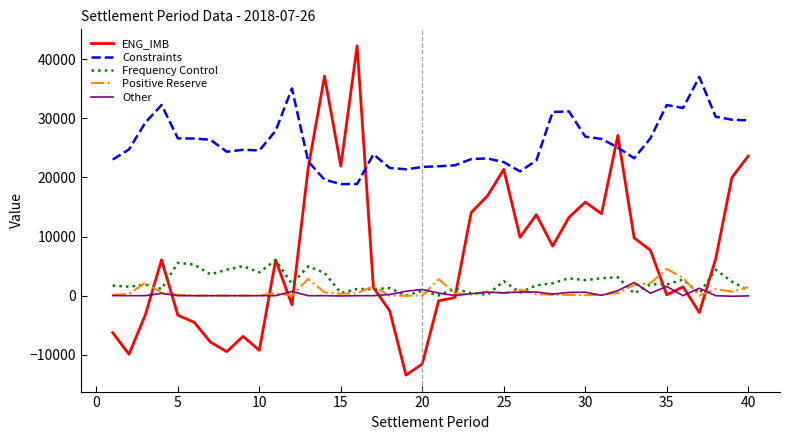

Which series has the largest total across all categories?

Constraints